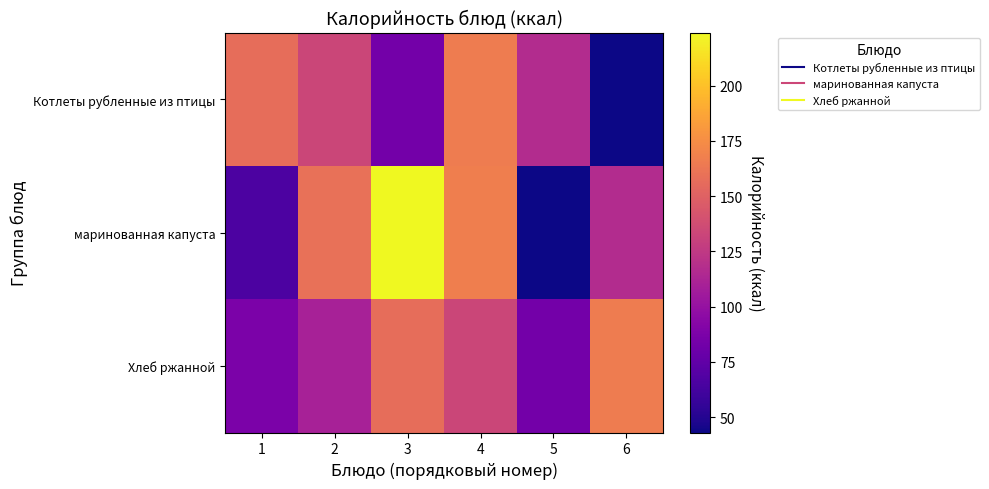

What is the spread (max minus min) of values at 2?

49